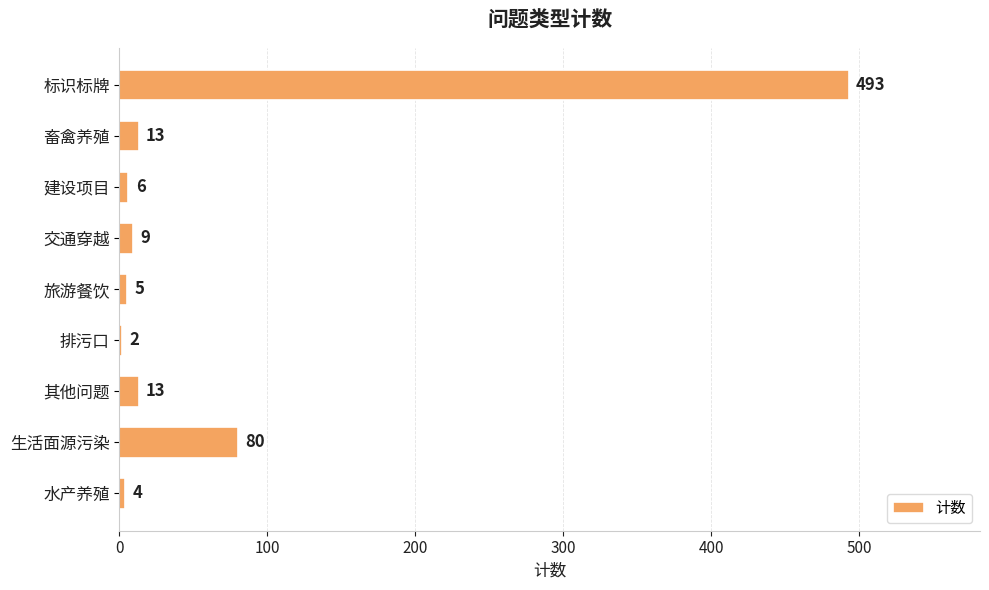

What is the sum of all values?

625